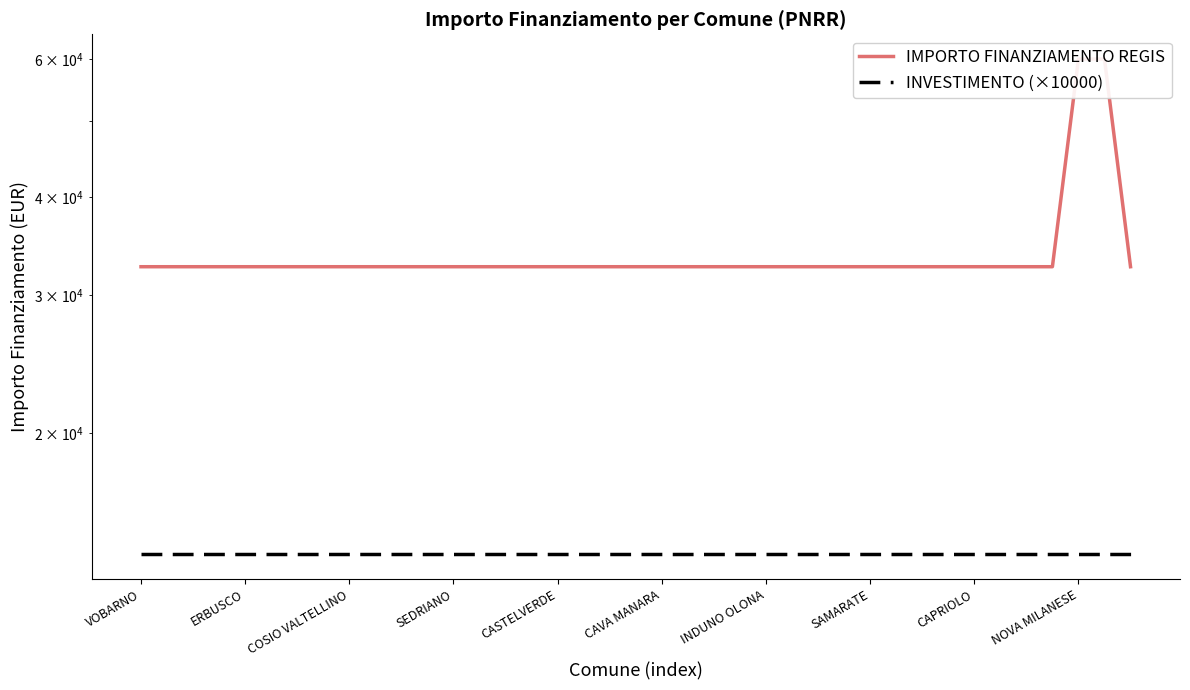

At how many categories does at least one series exceed 49905?

2